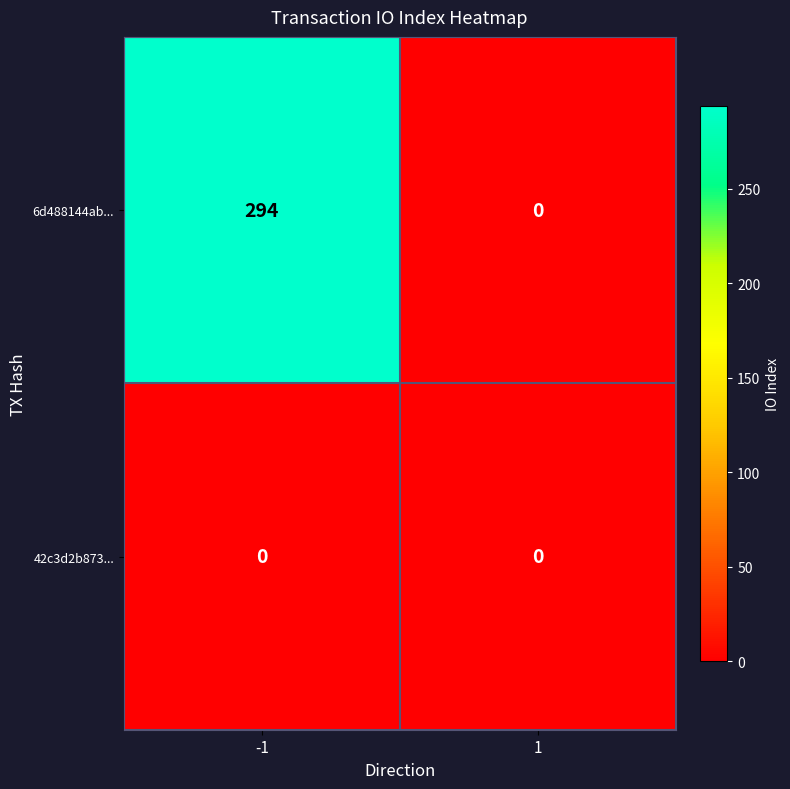

Reading left to right, transcribe all the data shown in this chart.

6d488144ab...: -1=294	1=0
42c3d2b873...: -1=0	1=0